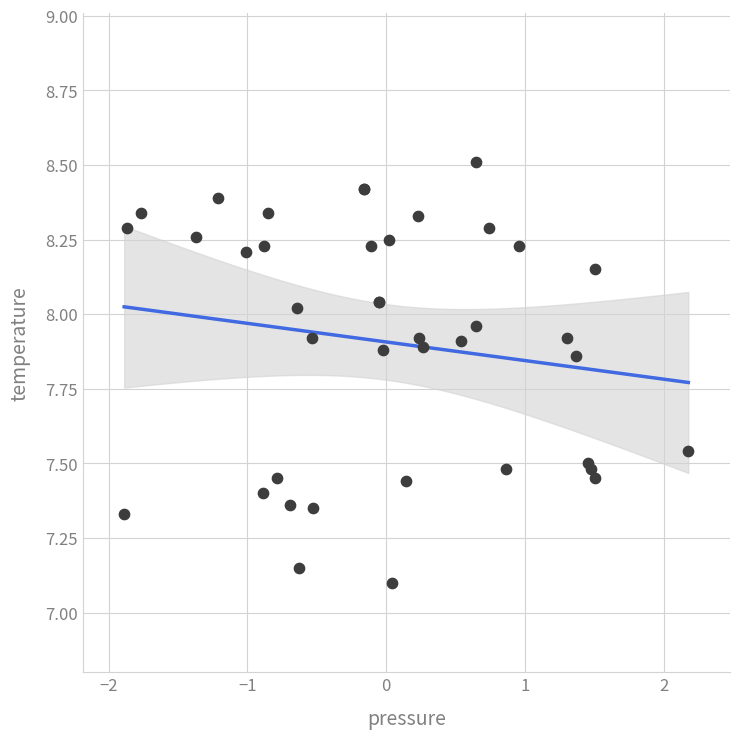

What Y value in the scatter plot is closest to 7?

7.1